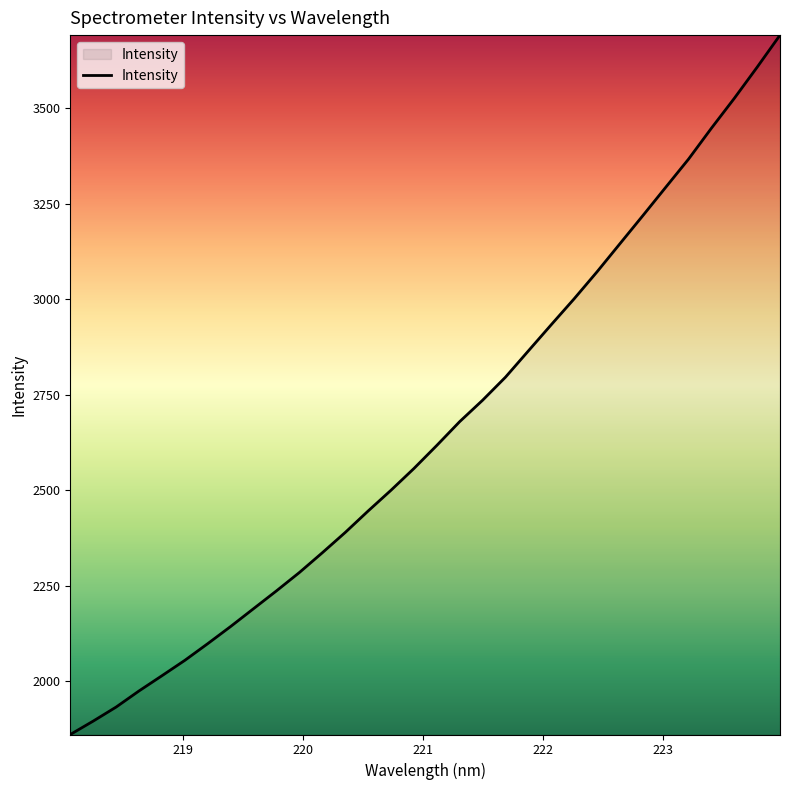

What is the difference between the maximum and minimum values?

1831.5